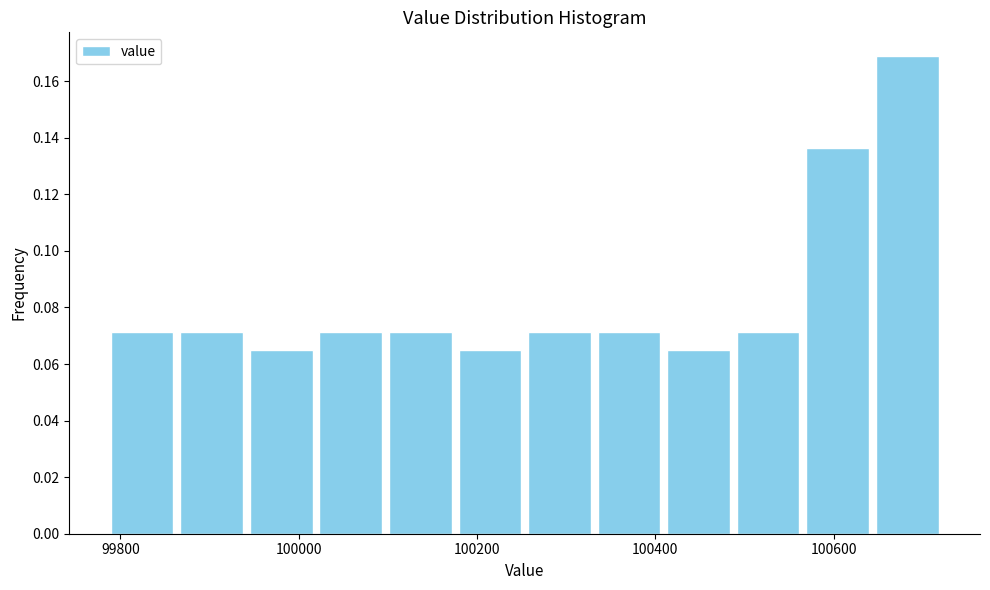

Read against the x-axis, roughly where is the centre of the tallest bar?

100680